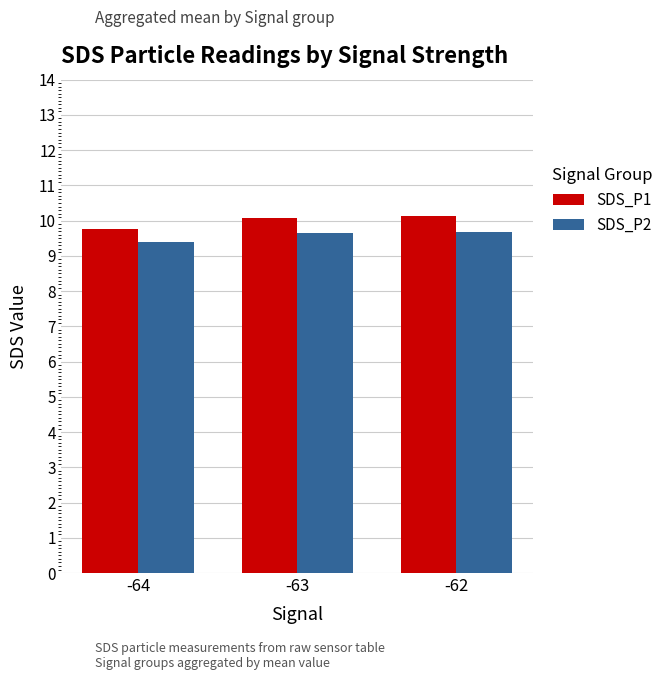

What are all the series names shown in the legend?

SDS_P1, SDS_P2